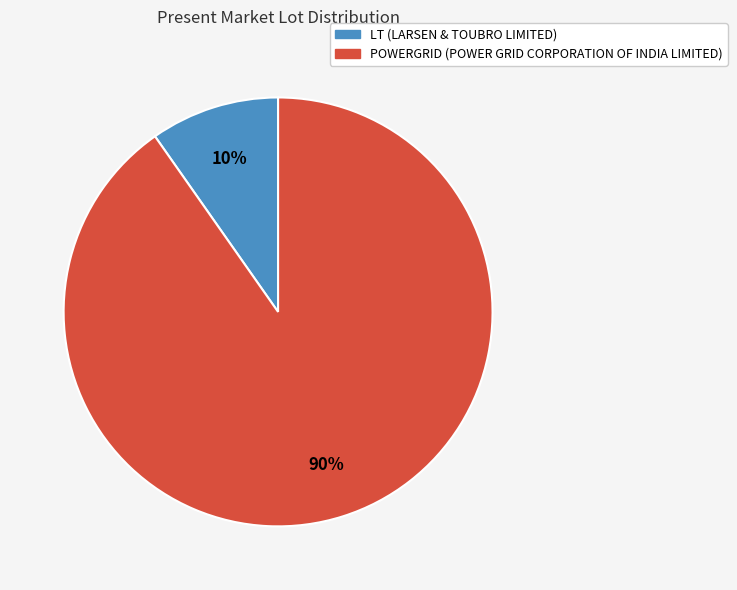

Between LT (LARSEN & TOUBRO LIMITED) and POWERGRID (POWER GRID CORPORATION OF INDIA LIMITED), which is larger?

POWERGRID (POWER GRID CORPORATION OF INDIA LIMITED)